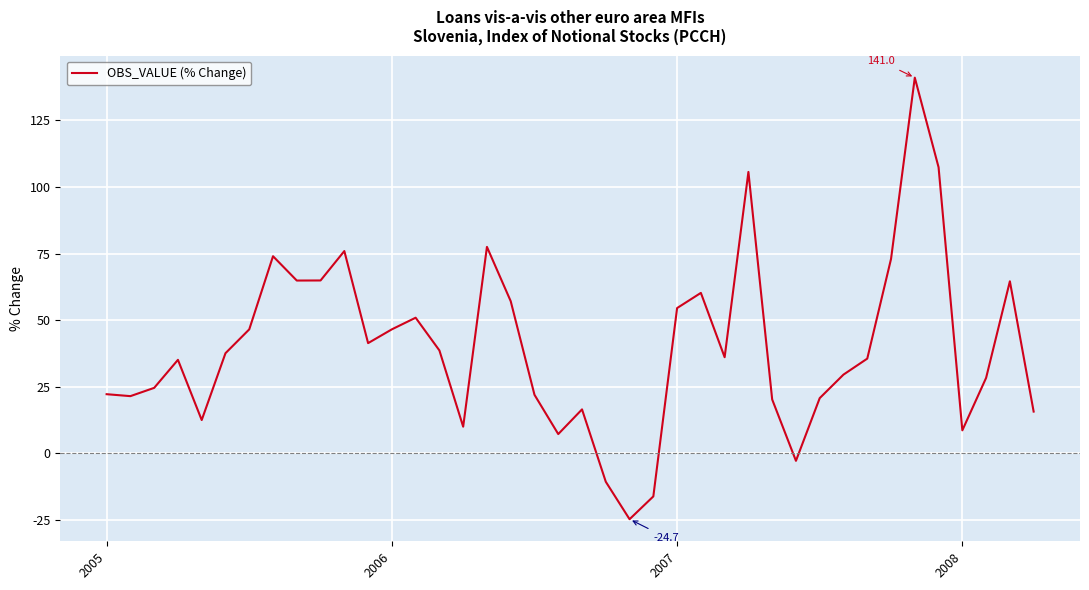

What is the minimum value shown in the chart?

-24.7